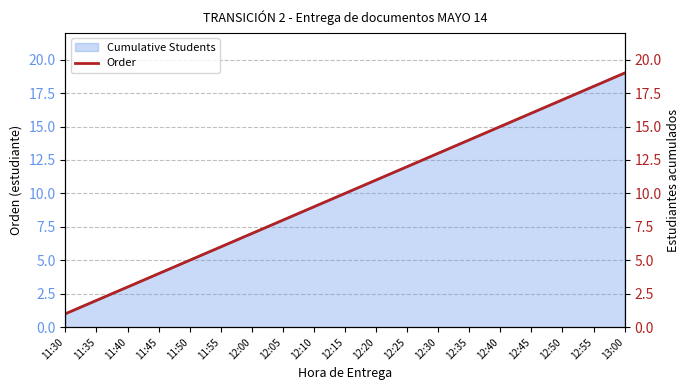

The Cumulative Students series shows 3 at 11:40. True or false?

True